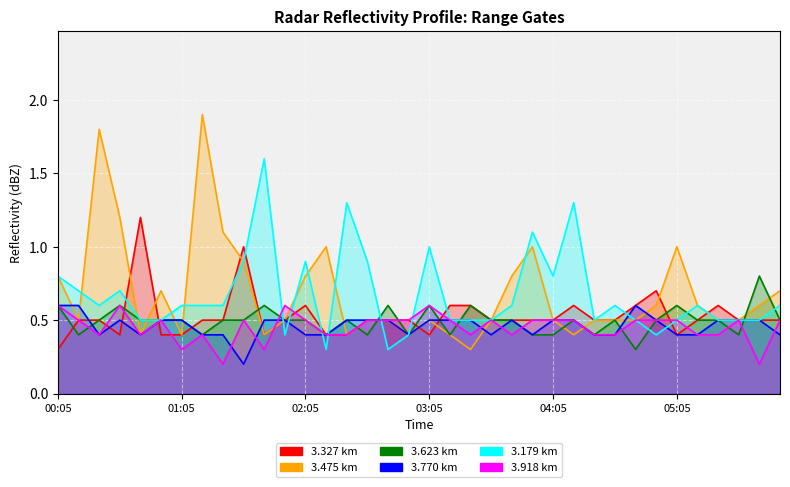

Reading left to right, what are all the values shown in this chart?

3.327: 0.3	0.5	0.5	0.4	1.2	0.4	0.4	0.5	0.5	1.0	0.4	0.5	0.6	0.4	0.4	0.5	0.5	0.5	0.4	0.6	0.6	0.5	0.5	0.5	0.5	0.6	0.5	0.5	0.6	0.7	0.4	0.5	0.6	0.5	0.5	0.5
3.475: 0.8	0.5	1.8	1.2	0.4	0.7	0.4	1.9	1.1	0.9	0.4	0.5	0.8	1.0	0.4	0.5	0.5	0.4	0.5	0.4	0.3	0.5	0.8	1.0	0.5	0.4	0.5	0.5	0.5	0.6	1.0	0.6	0.5	0.5	0.6	0.7
3.623: 0.6	0.4	0.5	0.6	0.5	0.5	0.5	0.4	0.5	0.5	0.6	0.5	0.5	0.4	0.5	0.4	0.6	0.4	0.6	0.4	0.6	0.5	0.5	0.4	0.4	0.5	0.4	0.5	0.3	0.5	0.6	0.5	0.5	0.4	0.8	0.5
3.770: 0.6	0.6	0.4	0.5	0.4	0.5	0.5	0.4	0.4	0.2	0.5	0.5	0.4	0.4	0.5	0.5	0.5	0.4	0.5	0.5	0.5	0.4	0.5	0.4	0.5	0.5	0.4	0.4	0.6	0.5	0.4	0.4	0.5	0.5	0.5	0.4
3.179: 0.8	0.7	0.6	0.7	0.5	0.5	0.6	0.6	0.6	0.9	1.6	0.4	0.9	0.3	1.3	0.9	0.3	0.4	1.0	0.5	0.5	0.5	0.6	1.1	0.8	1.3	0.5	0.6	0.5	0.4	0.5	0.6	0.5	0.5	0.5	0.6
3.918: 0.6	0.5	0.4	0.6	0.4	0.5	0.3	0.4	0.2	0.5	0.3	0.6	0.5	0.4	0.4	0.5	0.5	0.5	0.6	0.5	0.4	0.5	0.4	0.5	0.5	0.5	0.4	0.4	0.5	0.5	0.5	0.4	0.4	0.5	0.2	0.5